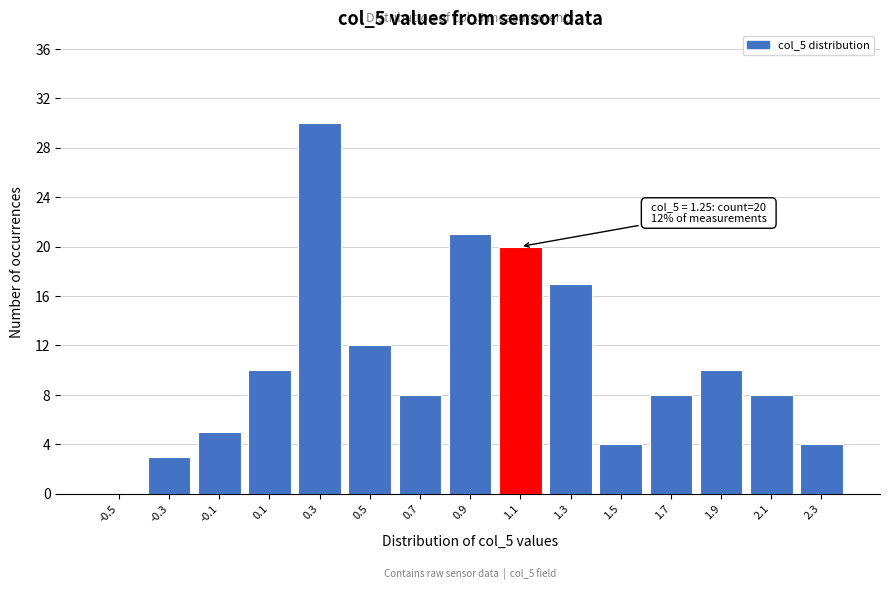

Reading left to right, transcribe all the data shown in this chart.

-0.5=0	-0.3=3	-0.1=5	0.1=10	0.3=30	0.5=12	0.7=8	0.9=21	1.1=20	1.3=17	1.5=4	1.7=8	1.9=10	2.1=8	2.3=4